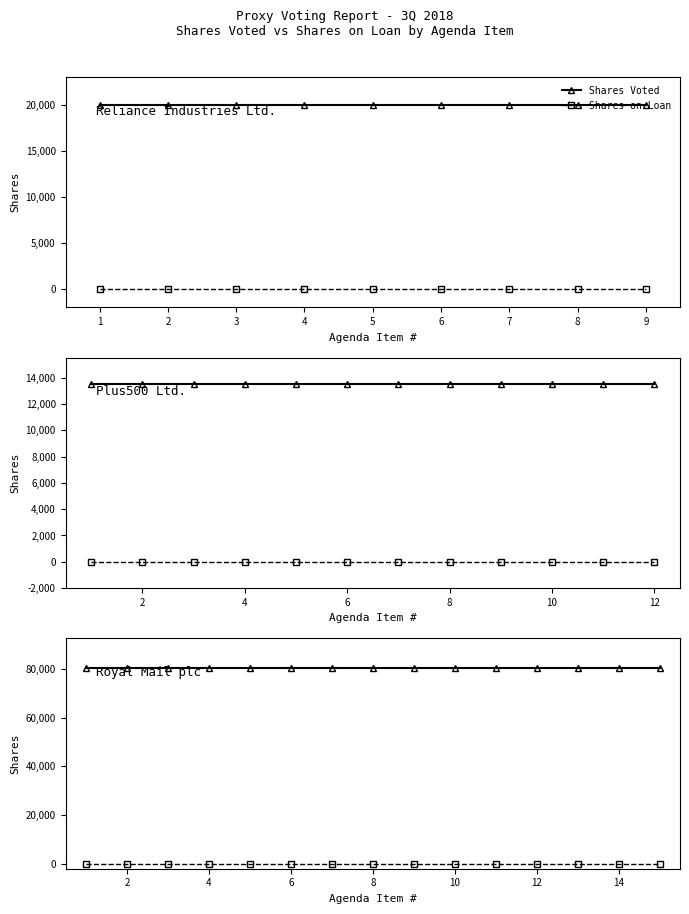

True or false: Shares on Loan and Shares Voted intersect in this chart.

False